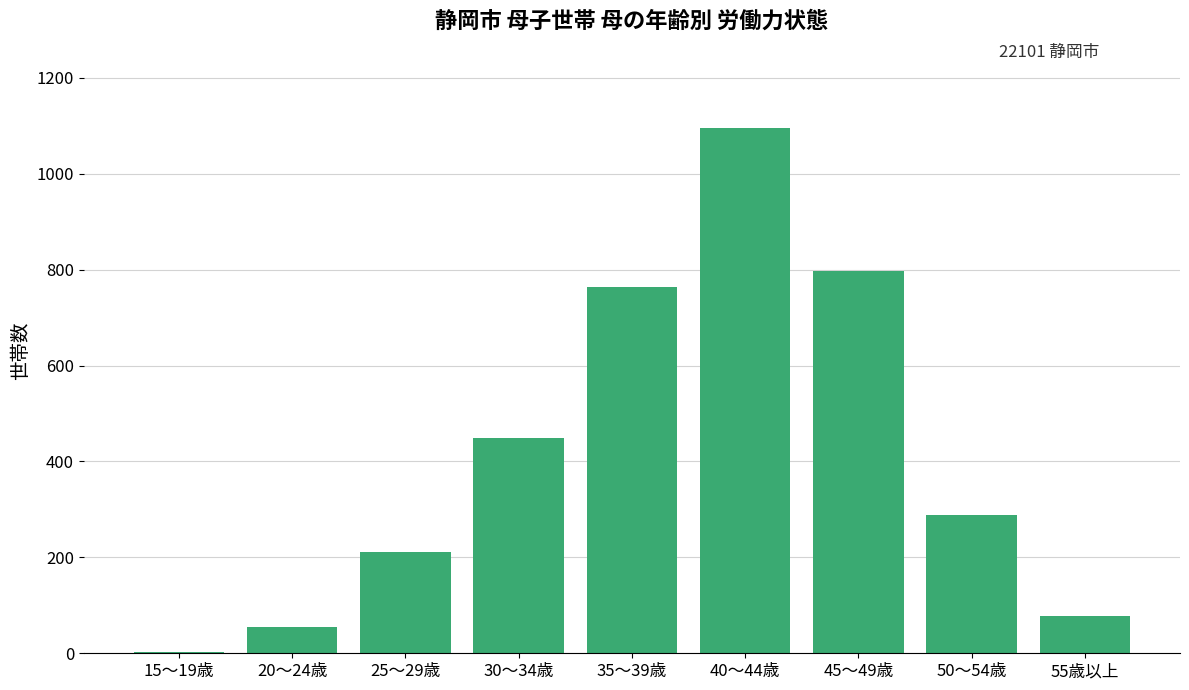

Are the bars horizontal?

No